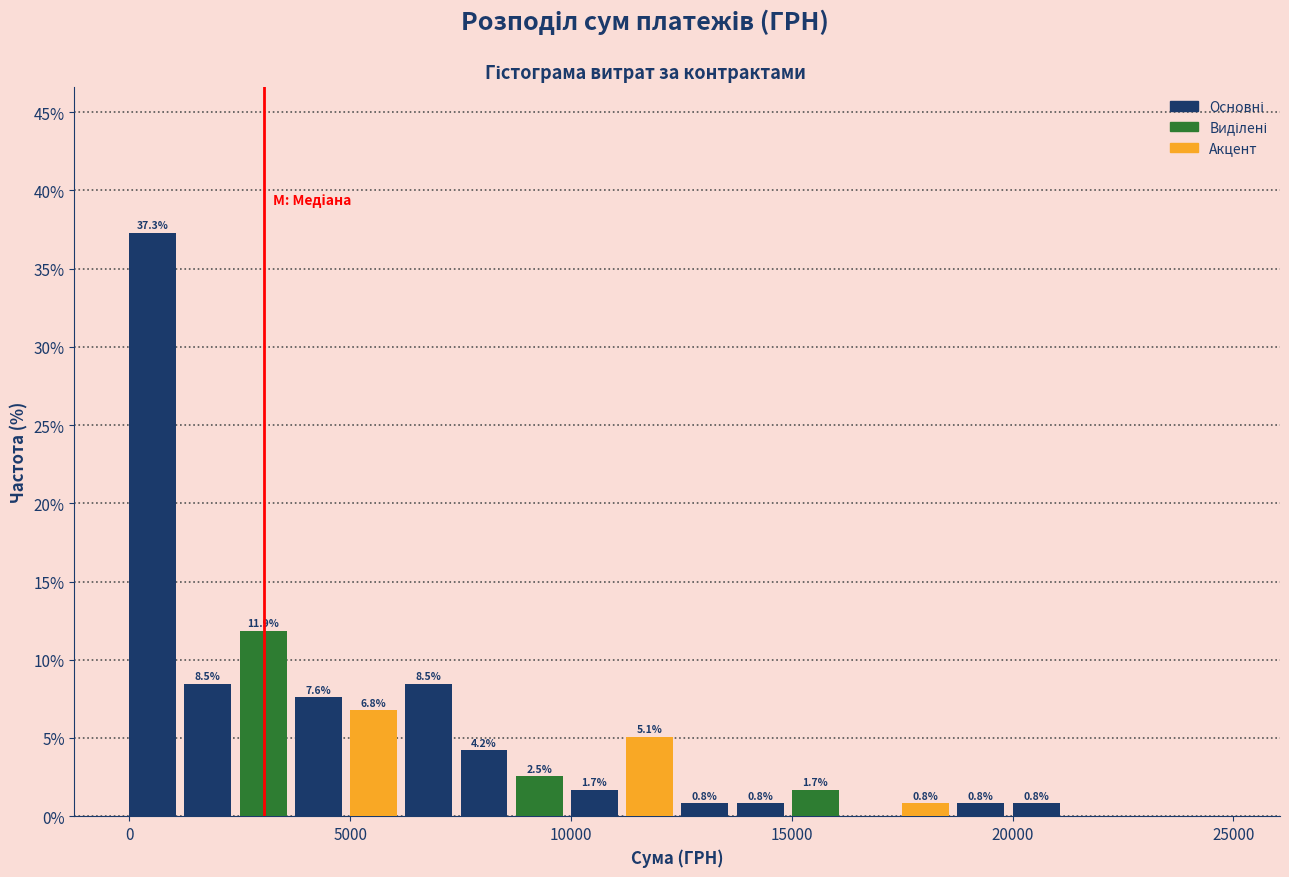

Read against the x-axis, roughly where is the centre of the tallest bar?

500